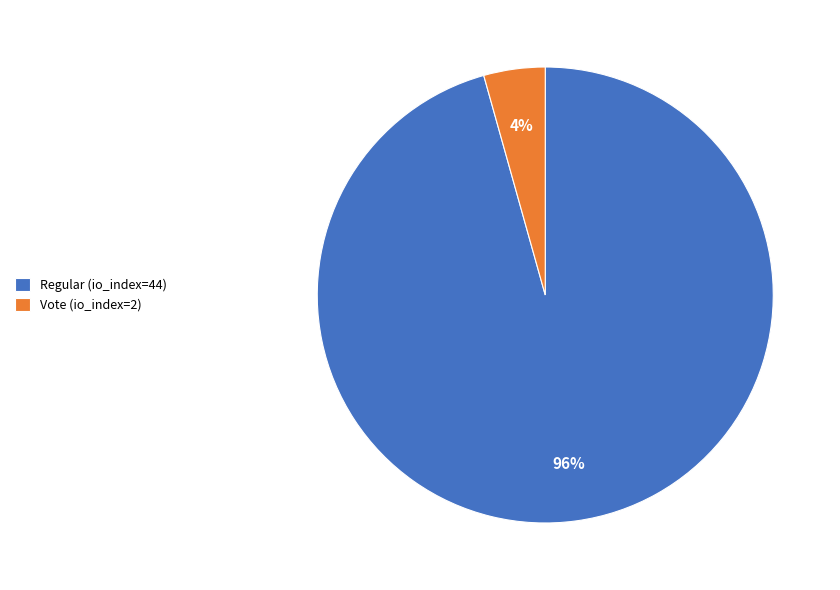

Is it true that Vote (io_index=2) is 4% of the pie?

True